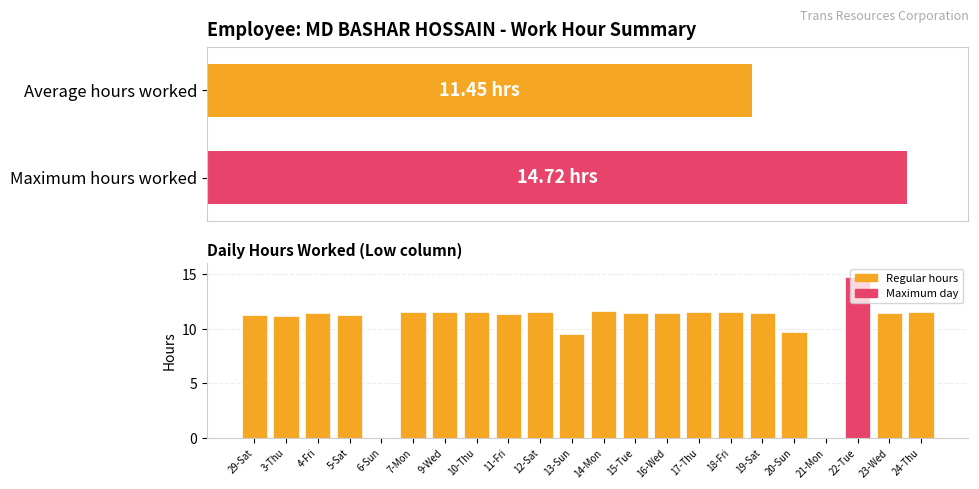

Where is the data nearest to the value 7?

13-Sun